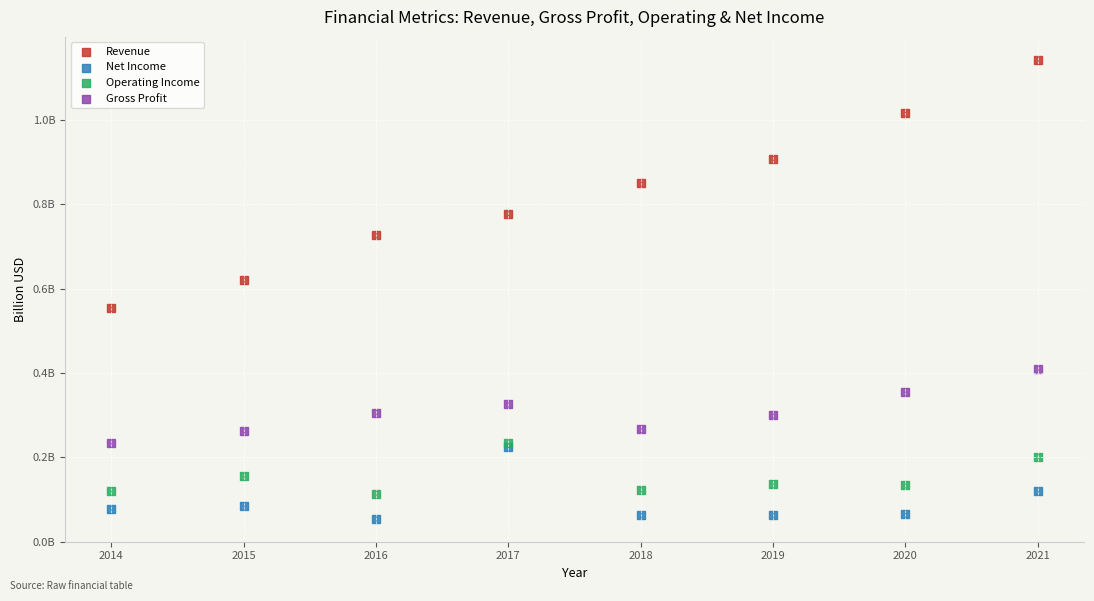

What are all the series names shown in the legend?

Revenue, Net Income, Operating Income, Gross Profit